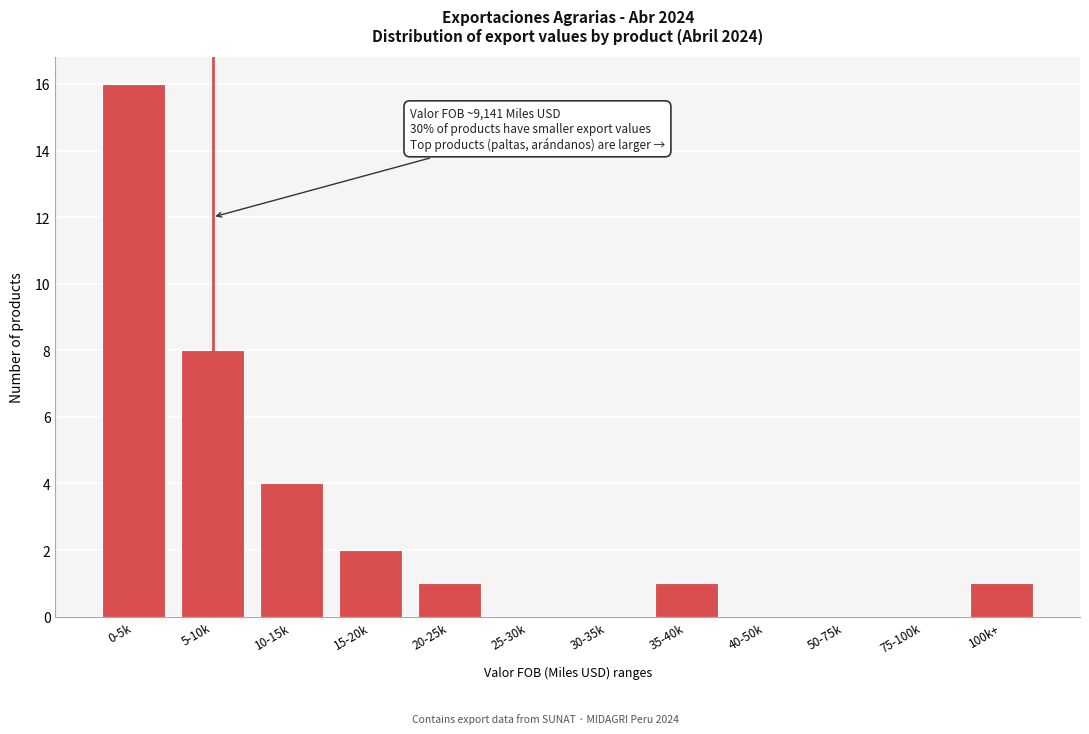

Reading right to left, what are all the values shown in this chart?

100k+=1	75-100k=0	50-75k=0	40-50k=0	35-40k=1	30-35k=0	25-30k=0	20-25k=1	15-20k=2	10-15k=4	5-10k=8	0-5k=16